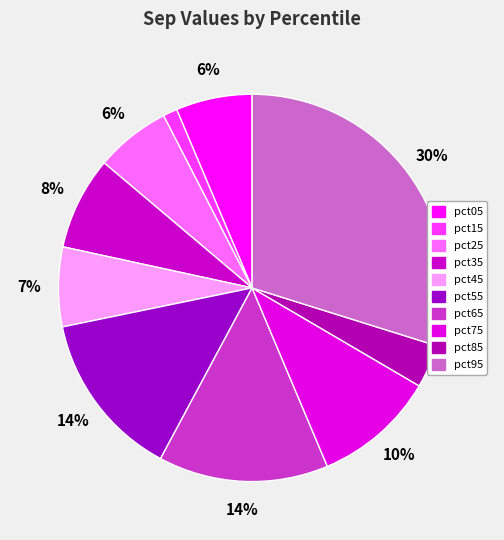

Which category has the biggest portion of the pie?

pct95